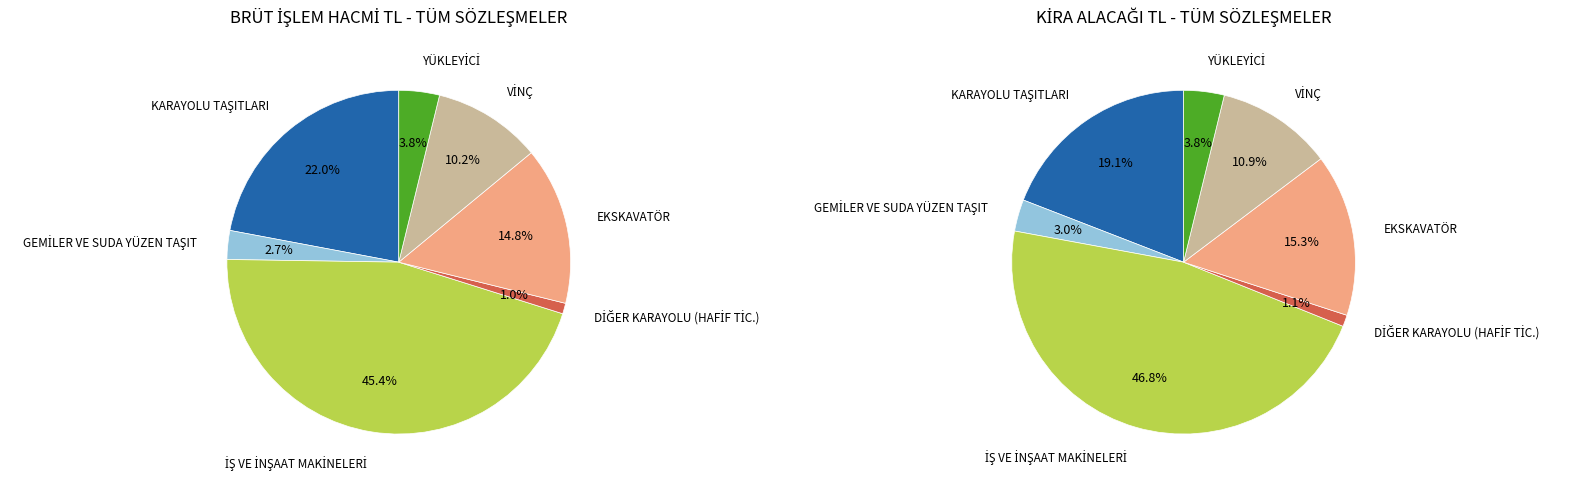

What is the largest slice in the pie chart?

İŞ VE İNŞAAT MAKİNELERİ